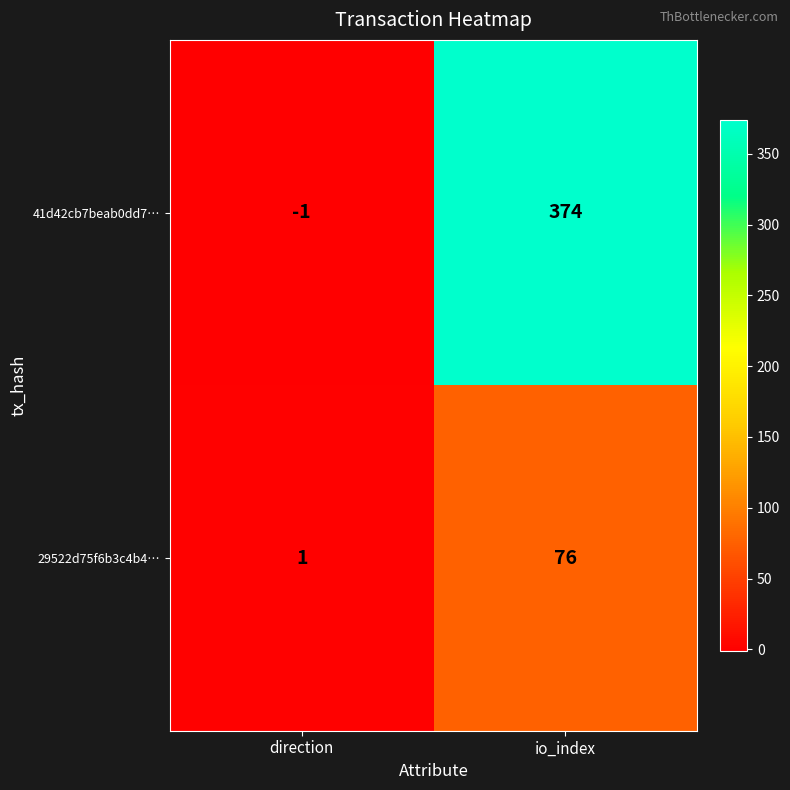

What is the difference between the maximum and minimum values in the 29522d75f6b3c4b4… series?

75